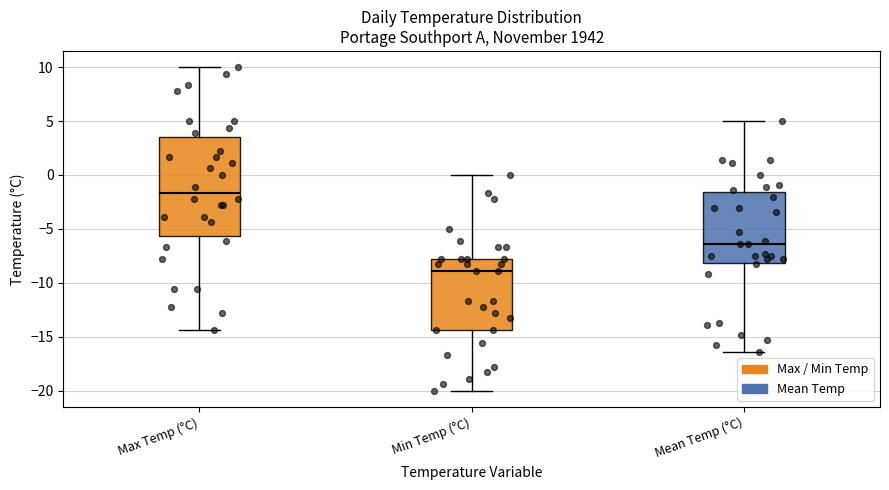

Reading left to right, transcribe this box plot: for each box, give where its median line is, the range the box spans, and where its two whiskers end, as read against the y-axis. The values are not printed on the chart, so give them approximately, as read against the axis.

Max Temp (°C): median -1.5, box -5.5 to 3.5, whiskers -14.5 to 10.0
Min Temp (°C): median -9.0, box -14.5 to -8.0, whiskers -20.0 to 0.0
Mean Temp (°C): median -6.5, box -8.0 to -1.5, whiskers -16.5 to 5.0